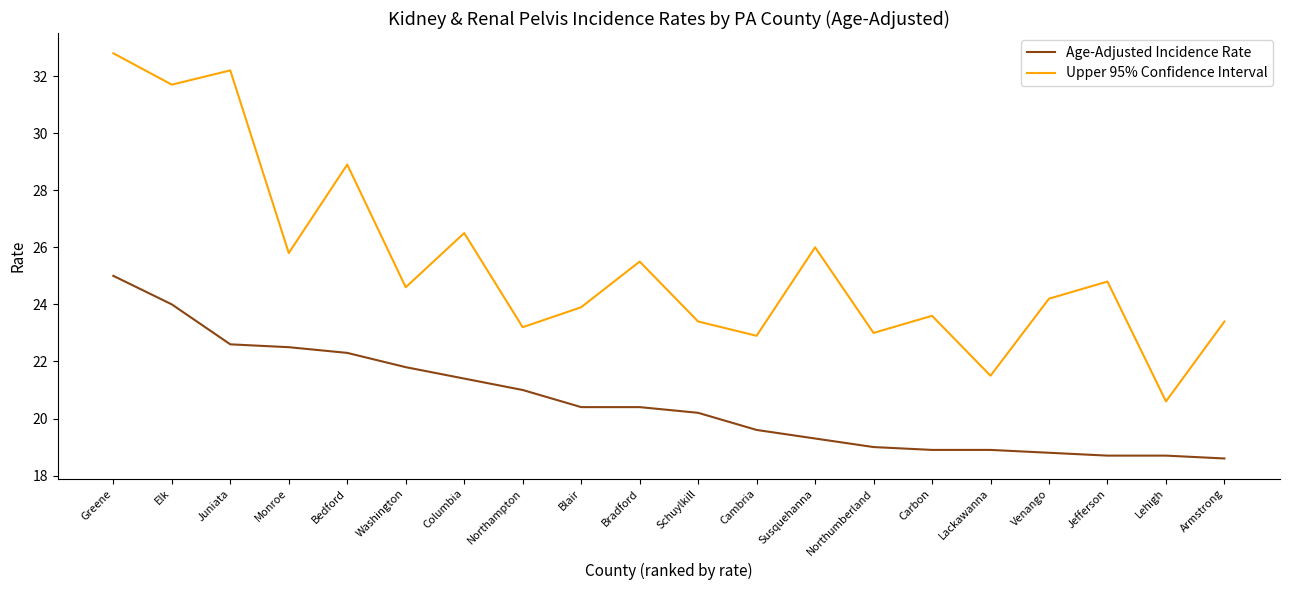

What is the total value across all series at Monroe?

48.3